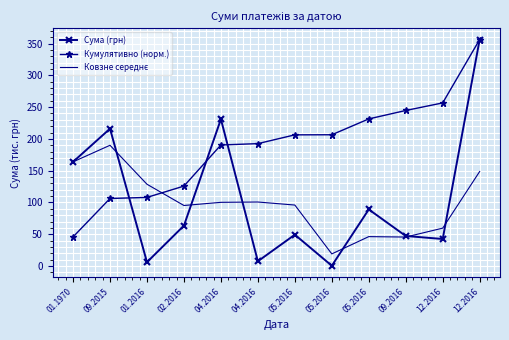

Where is Сума (грн) nearest to the value 178?

01.1970